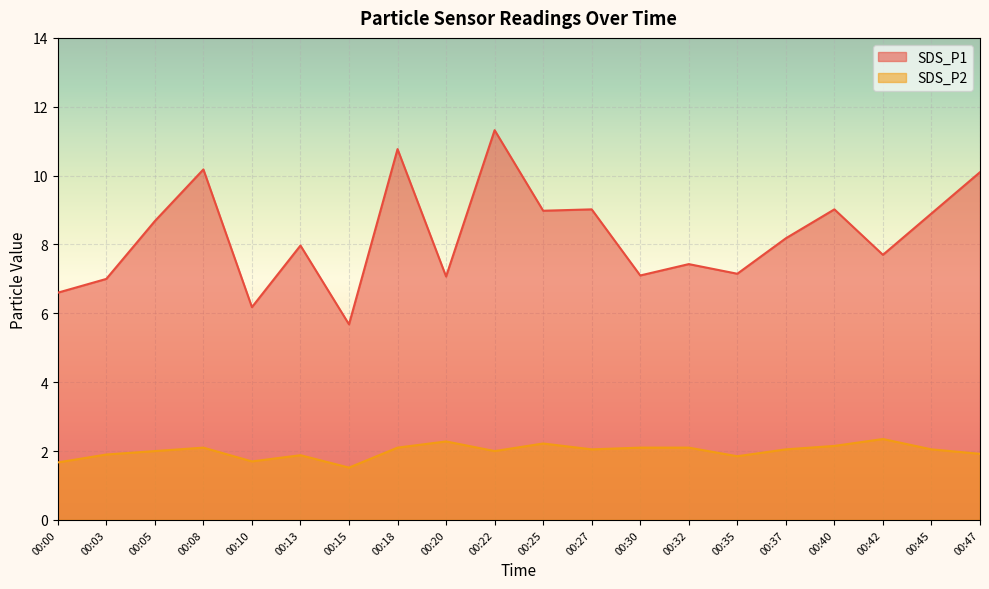

What is the approximate value of SDS_P2 at 00:20?

2.3